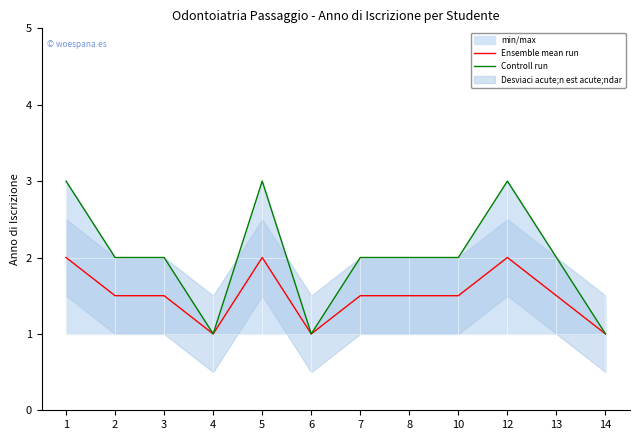

Rank the series at 5 from highest to lowest value.

Controll run, Ensemble mean run